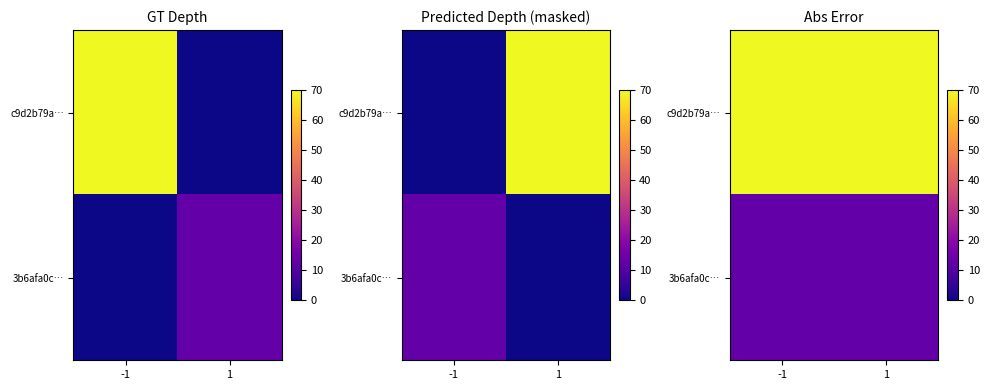

Which category has the highest value in the c9d2b79a… series?

-1